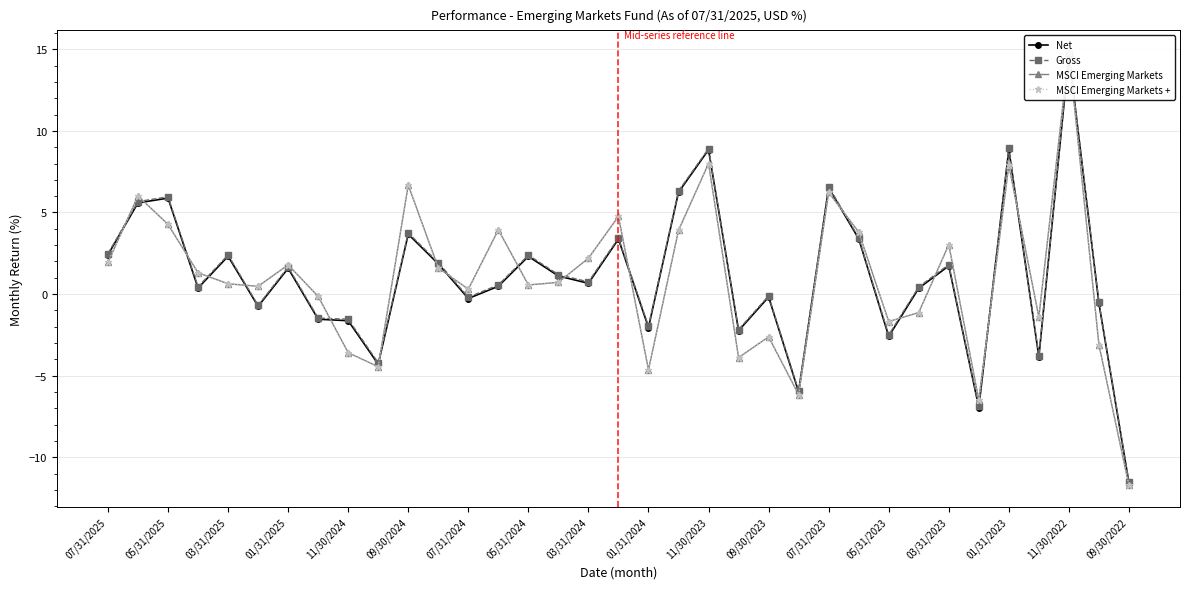

Which series has the widest spread of values?

MSCI Emerging Markets